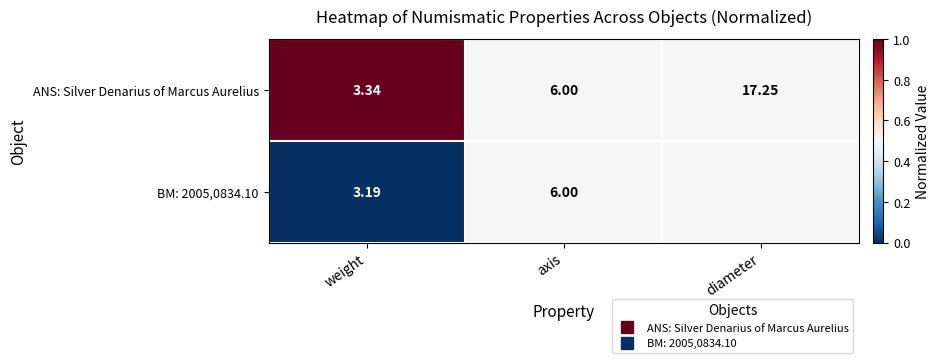

Where is BM: 2005,0834.10 nearest to the value 0?

weight